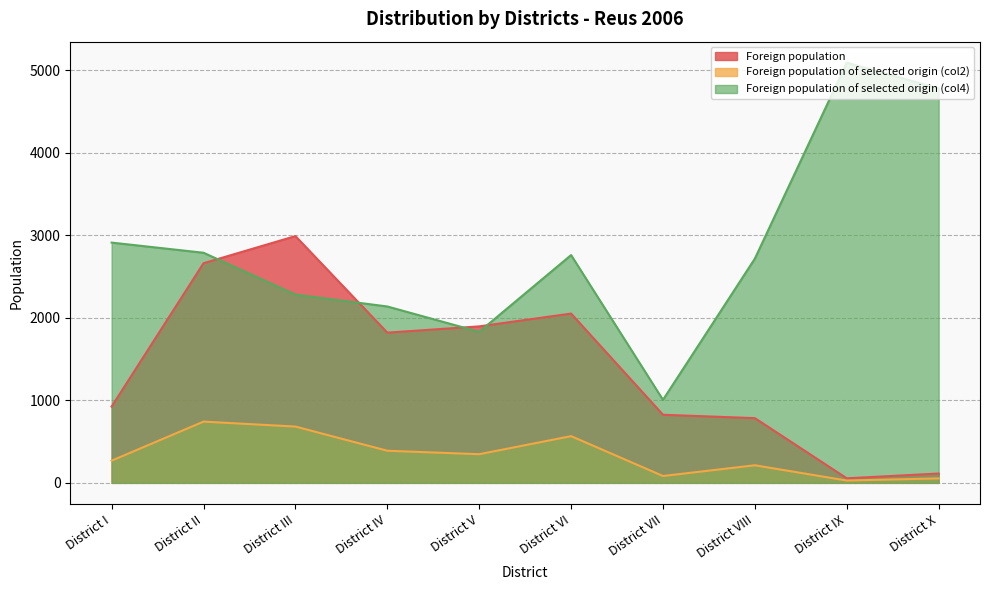

How many lines are shown in the chart?

3